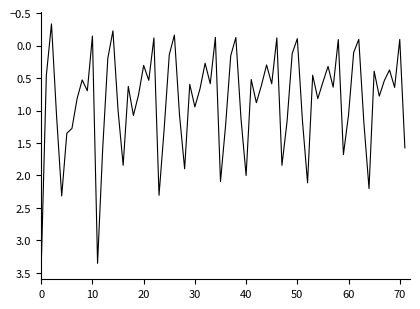

What is the minimum value shown in the chart?

-0.3